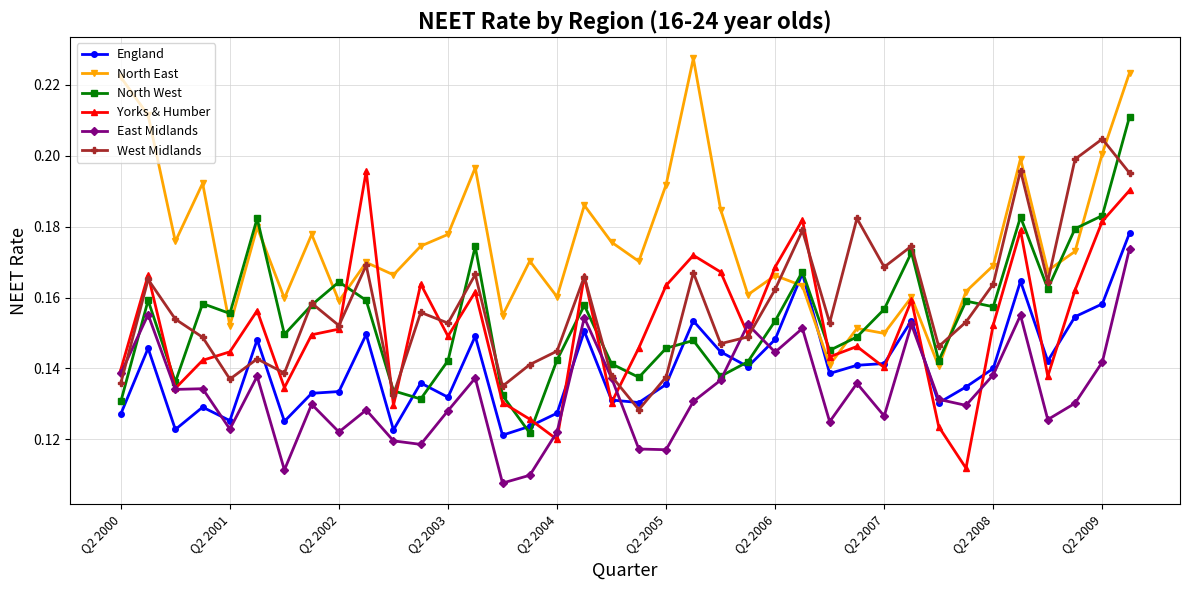

True or false: North East and East Midlands cross at least once.

False